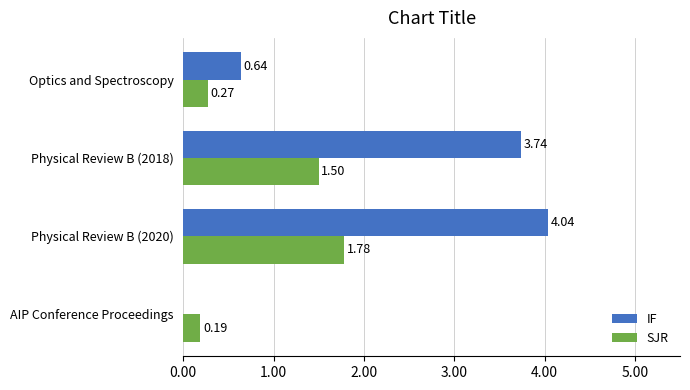

What is the sum of the SJR values at Optics and Spectroscopy and AIP Conference Proceedings?

0.5